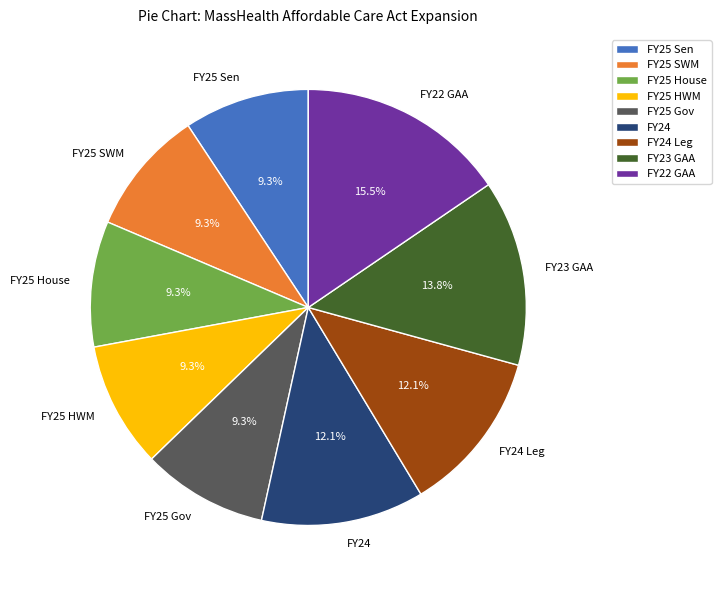

Between FY25 HWM and FY24, which is larger?

FY24